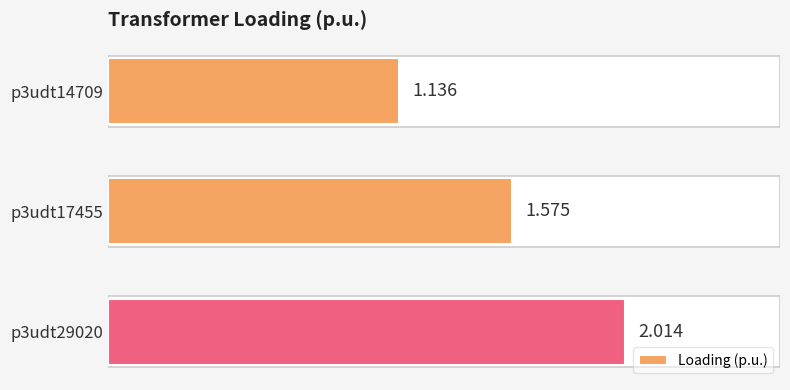

What is the smallest value displayed?

1.1